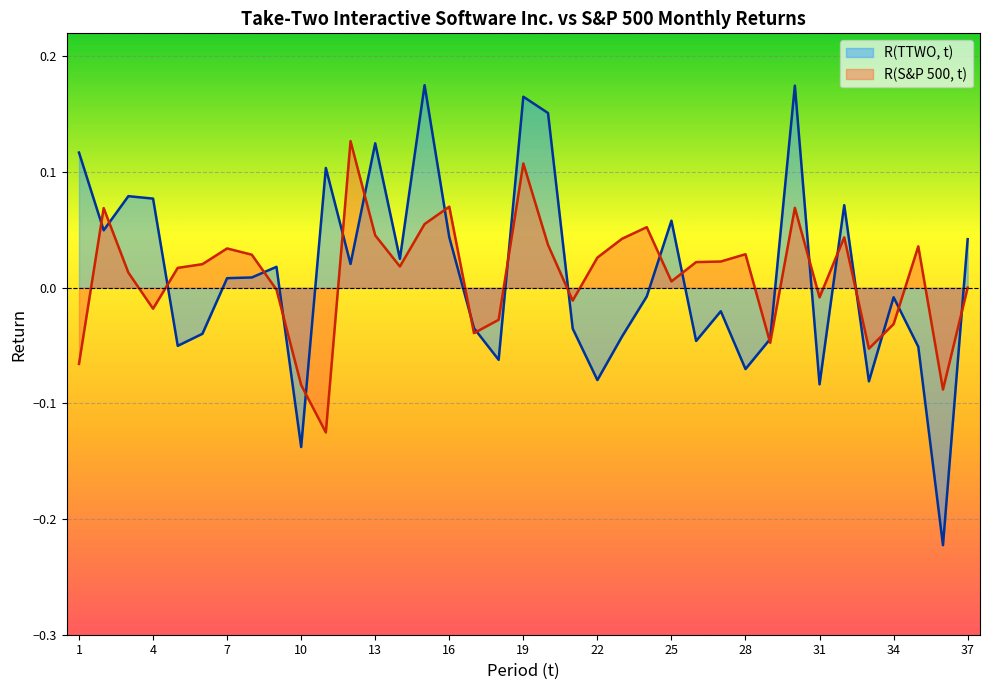

What is the greatest value displayed?

0.2